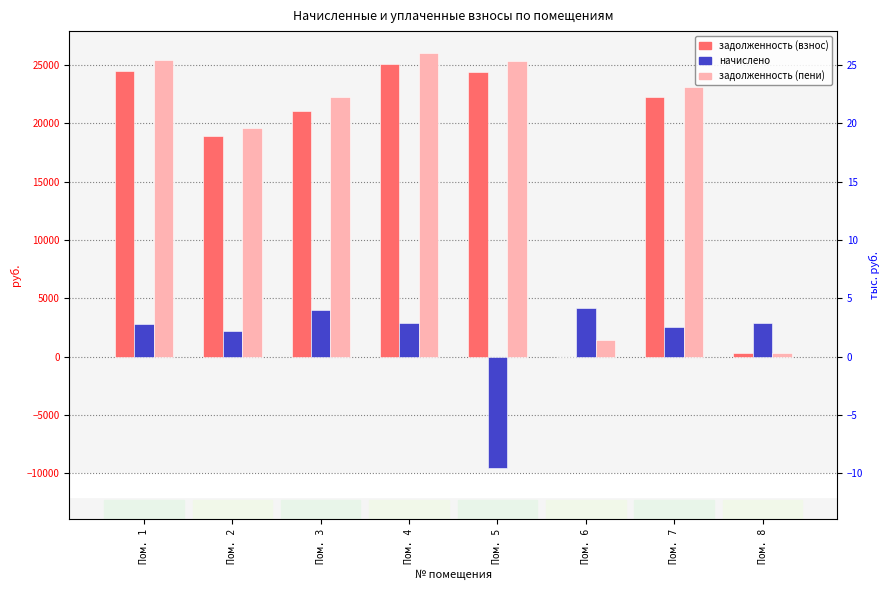

What is the total value across all series at Пом. 2?

40617.1